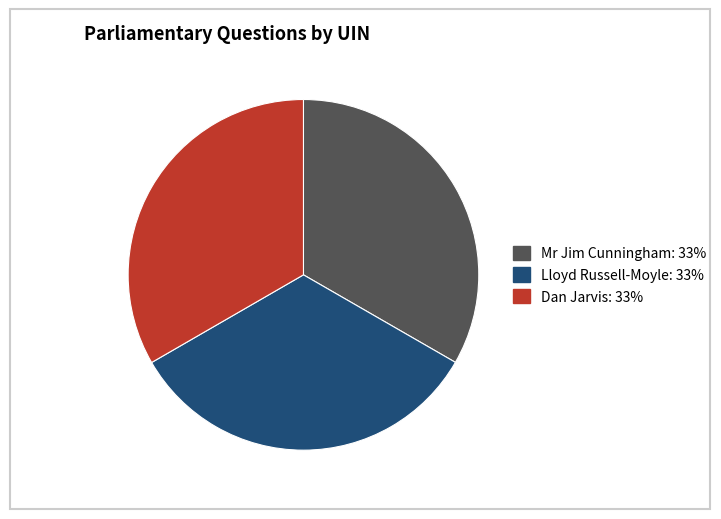

Is there a majority slice in this chart?

No